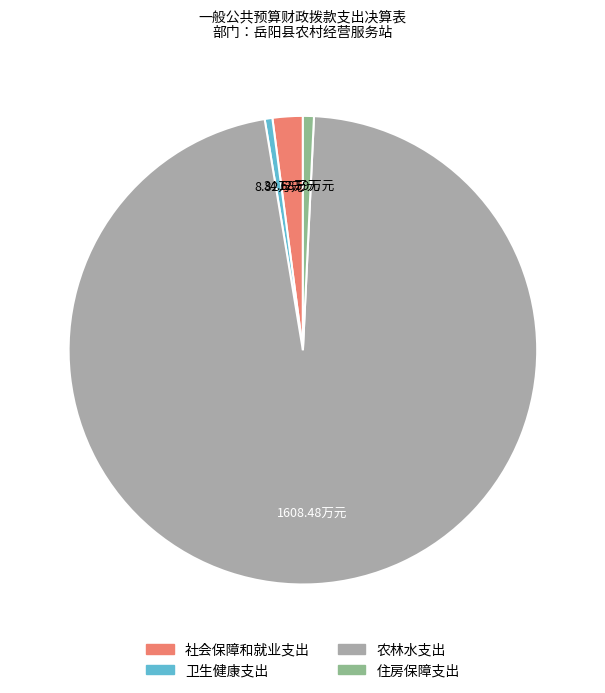

Count the number of slices in the pie.

4